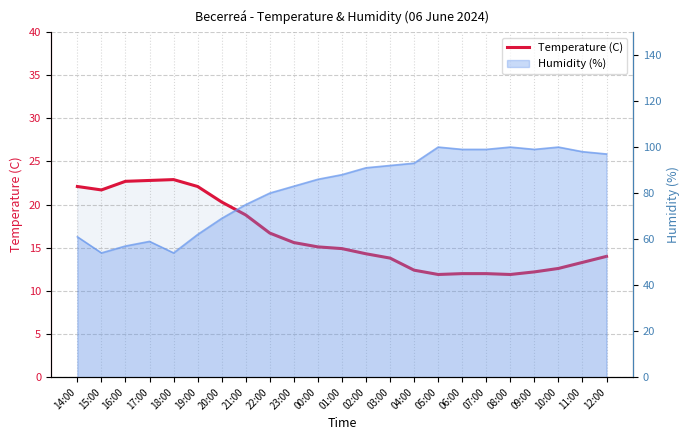

Is it true that the value at 07:00 is 2.7?

False